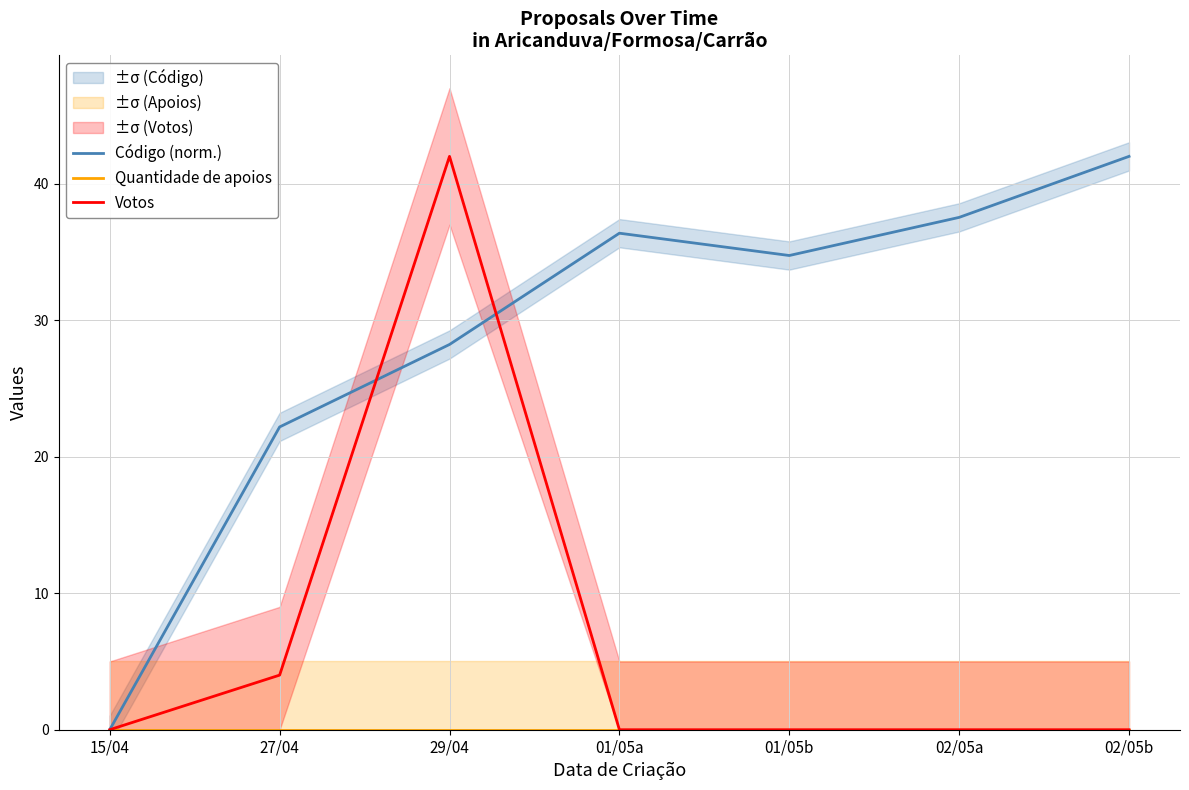

In Código (norm.), how many points are higher than both neighbors (excluding endpoints)?

1